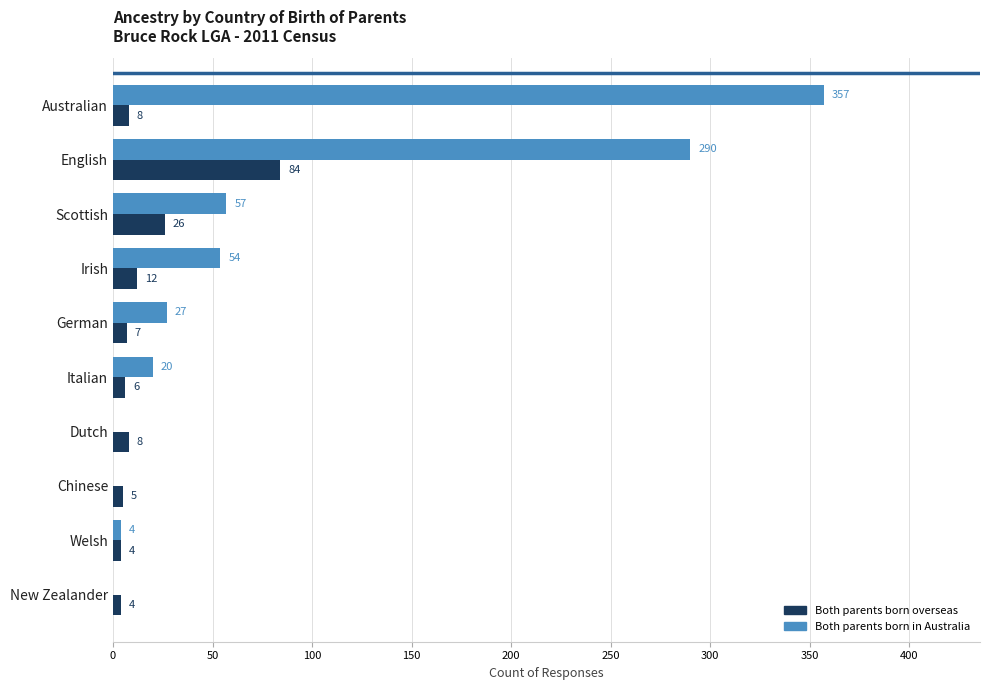

Which category has the highest value in the Both parents born in Australia series?

Australian